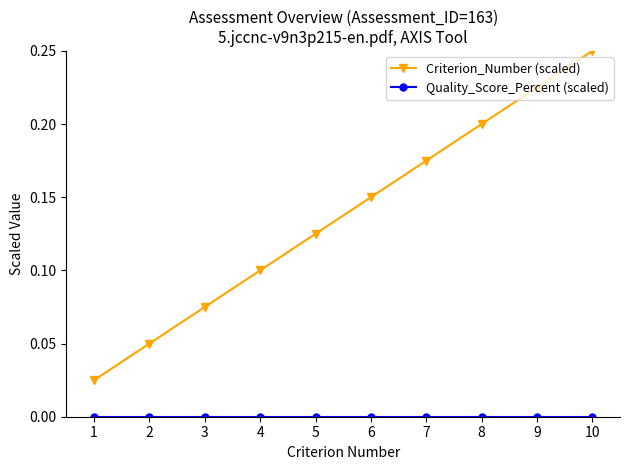

True or false: Criterion_Number (scaled) has a value of 0.3 at 6.

False